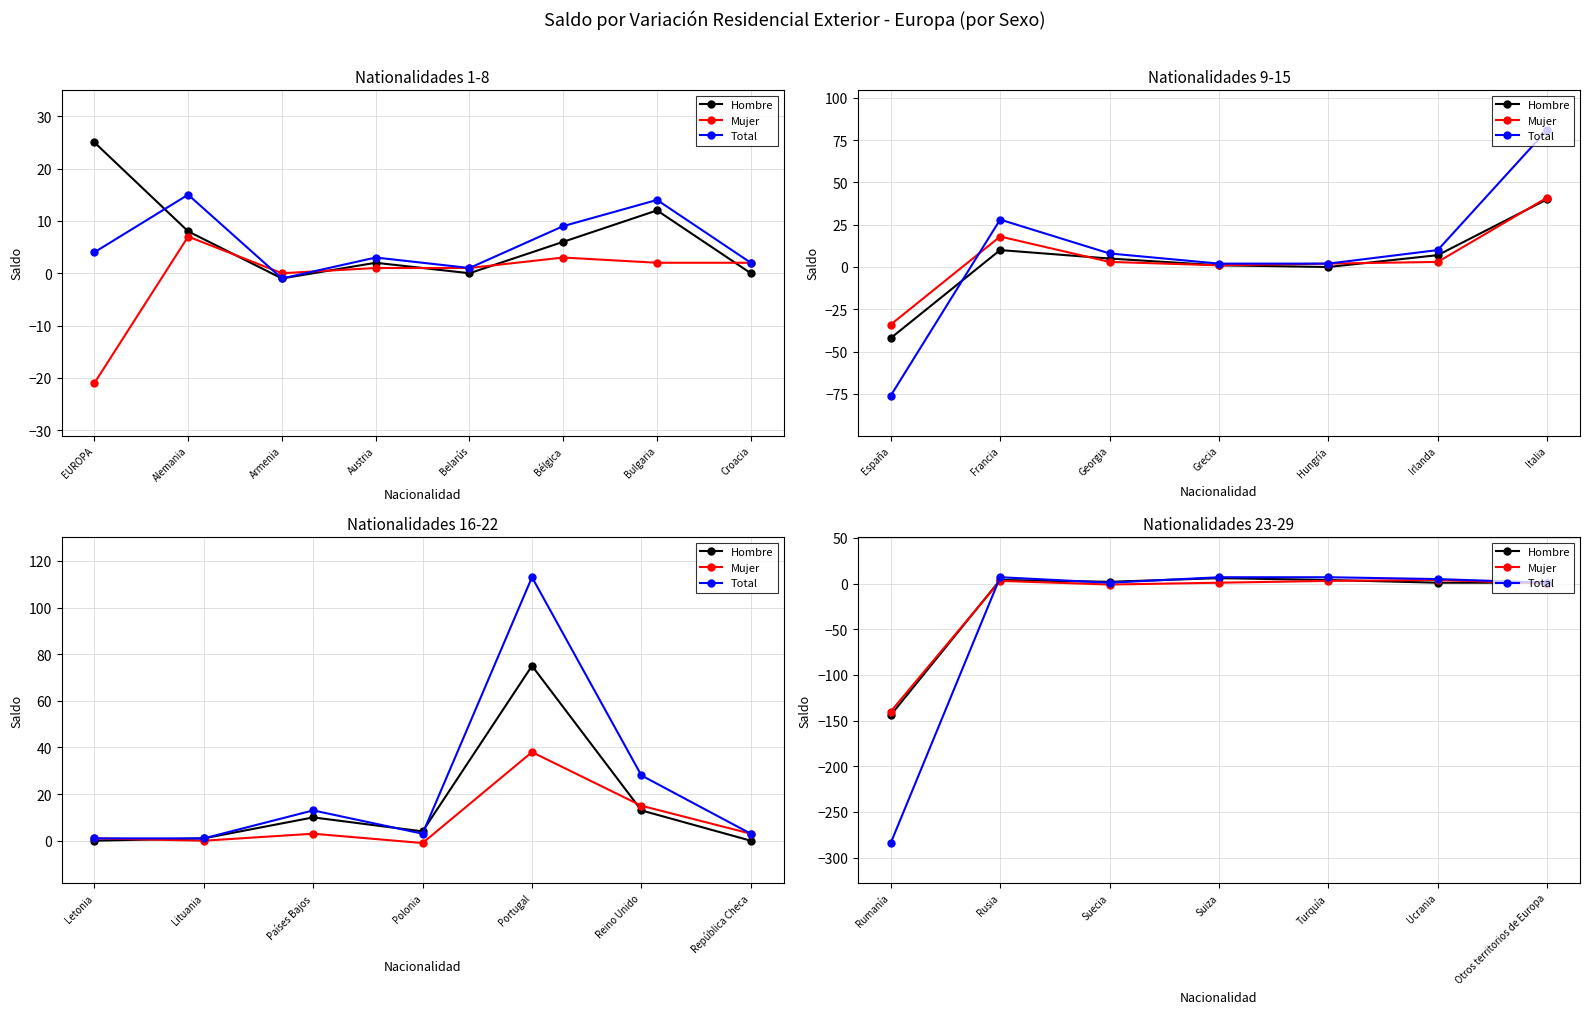

In Hombre, how many points are lower than both neighbors (excluding endpoints)?

1